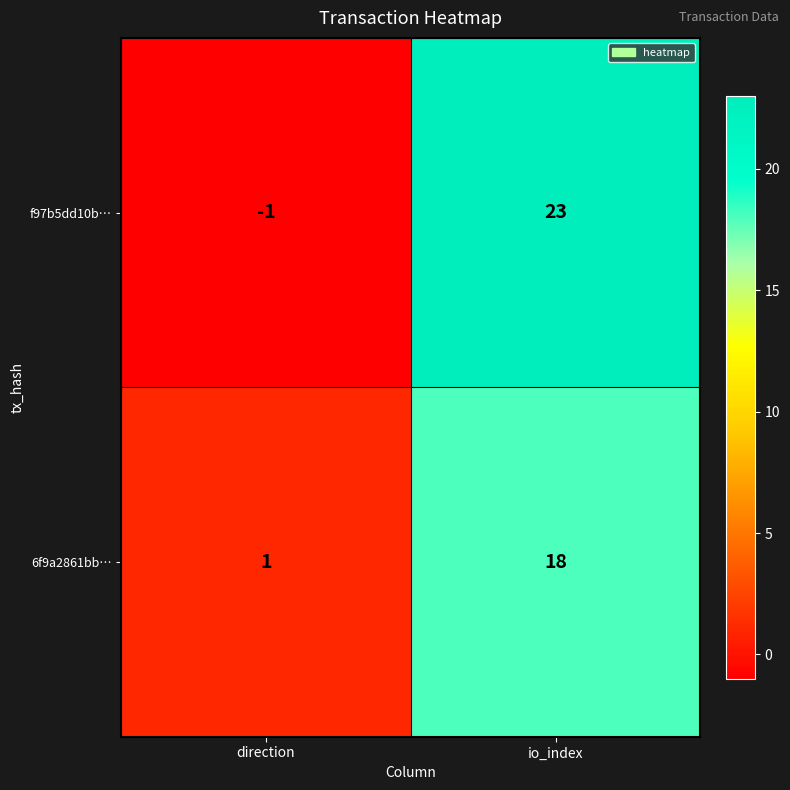

What is the sum of the f97b5dd10b… values at direction and io_index?

22